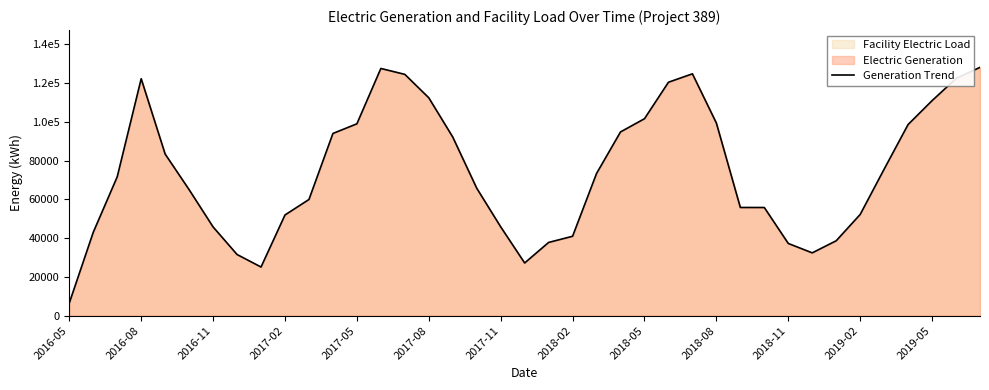

Where is the data nearest to the value 67289?

17